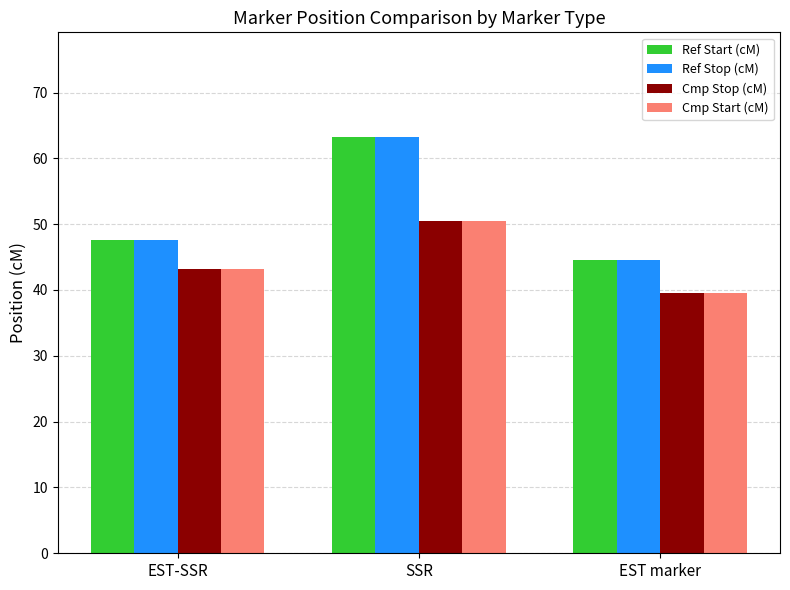

True or false: Cmp Stop (cM) has a value of 43.2 at EST-SSR.

True